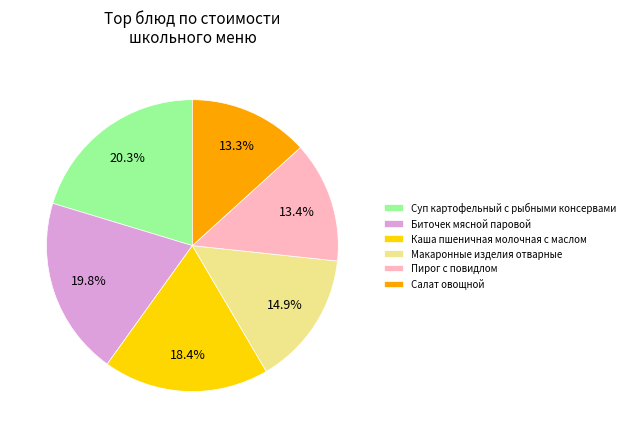

How many segments does this pie chart have?

6